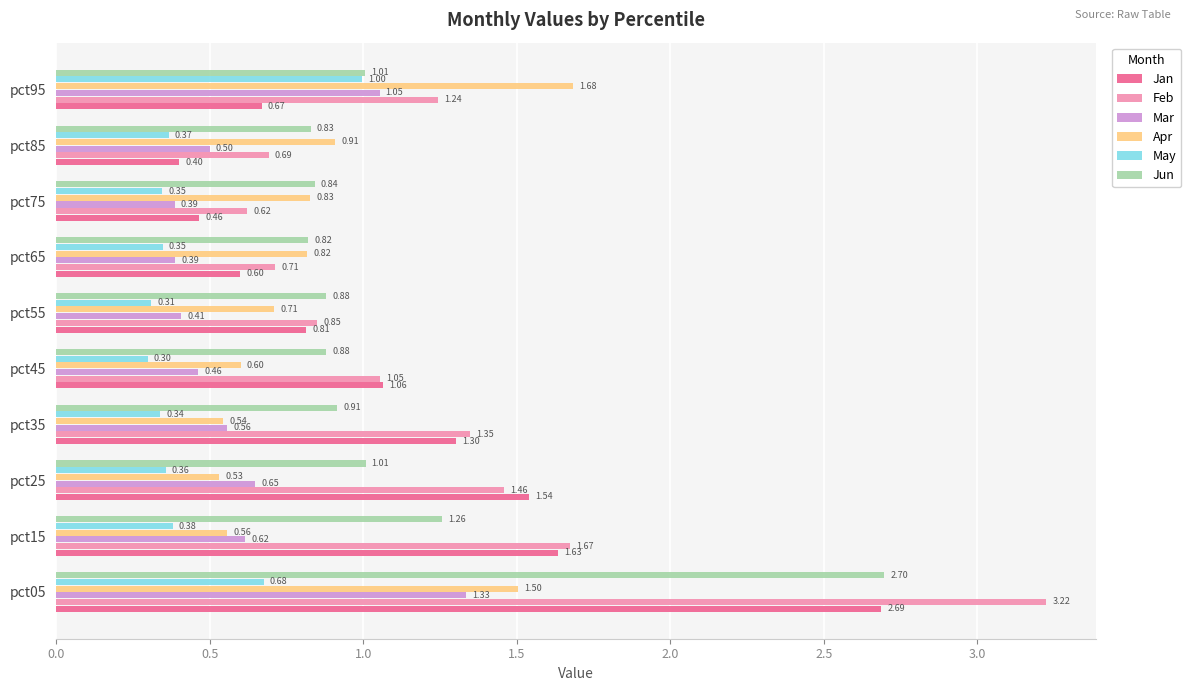

List the series in order of their peak value, highest first.

Feb, Jun, Jan, Apr, Mar, May